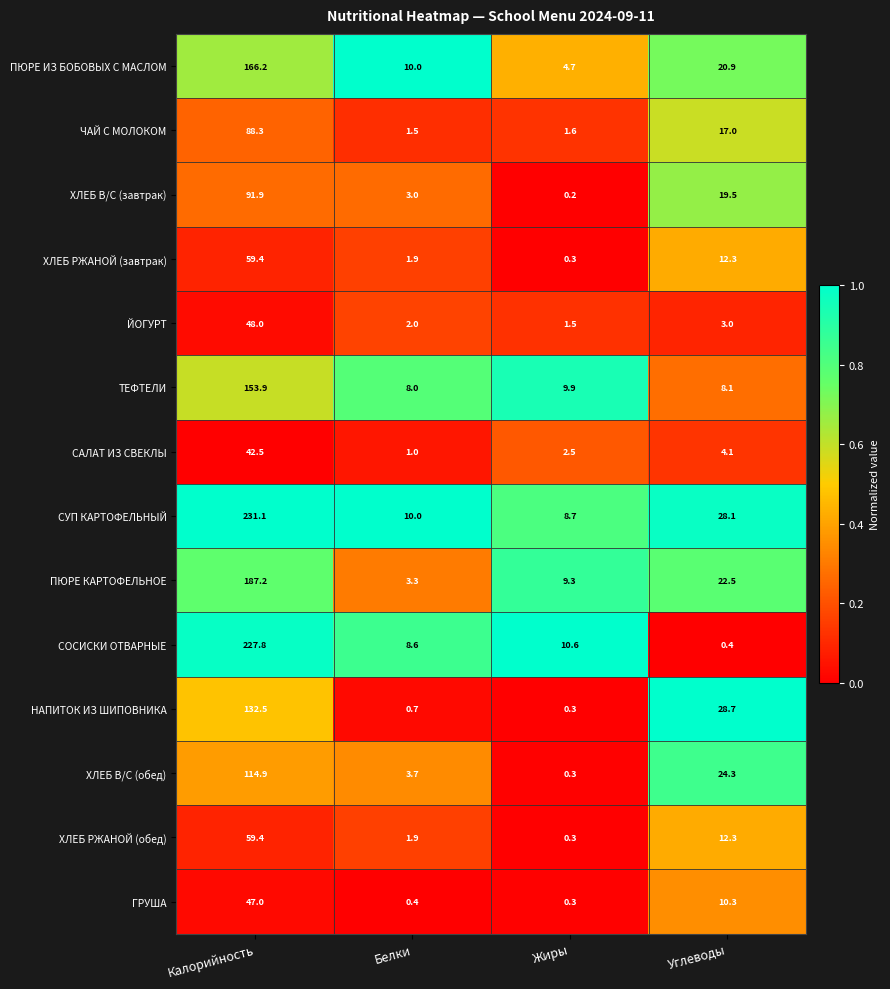

Is it true that ПЮРЕ ИЗ БОБОВЫХ С МАСЛОМ equals 10.0 at Белки?

True